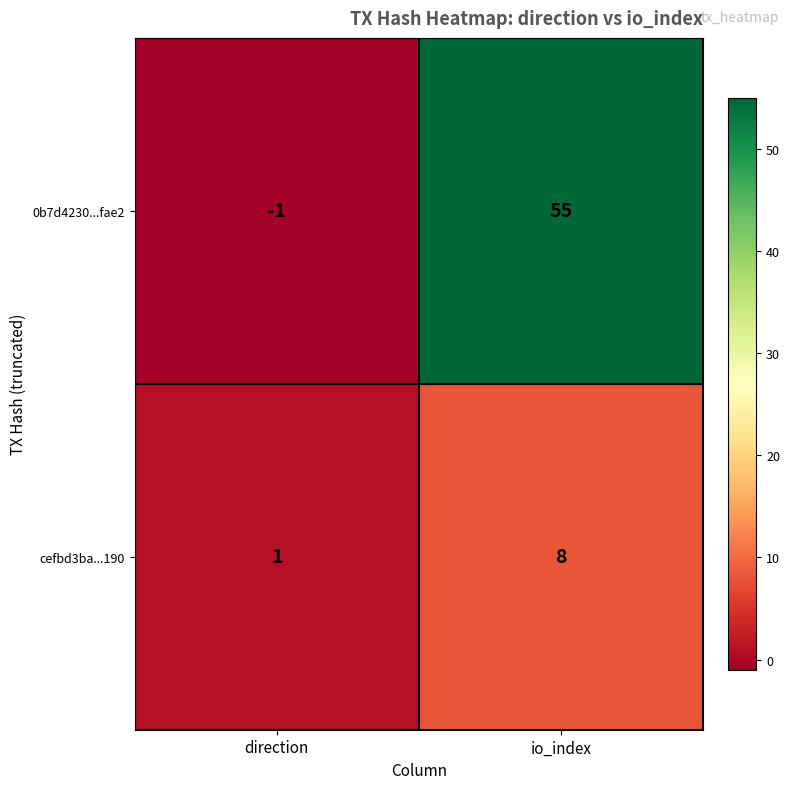

List the series in order of their peak value, lowest first.

cefbd3ba...190, 0b7d4230...fae2